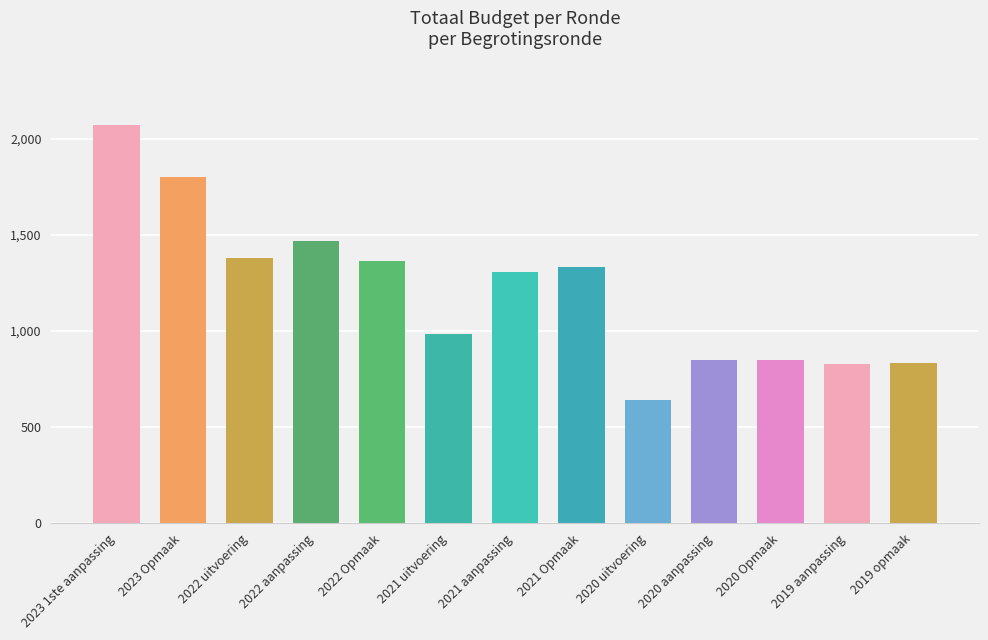

List the labels in order of value, largest first.

2023 1ste aanpassing, 2023 Opmaak, 2022 aanpassing, 2022 uitvoering, 2022 Opmaak, 2021 Opmaak, 2021 aanpassing, 2021 uitvoering, 2020 aanpassing, 2020 Opmaak, 2019 opmaak, 2019 aanpassing, 2020 uitvoering